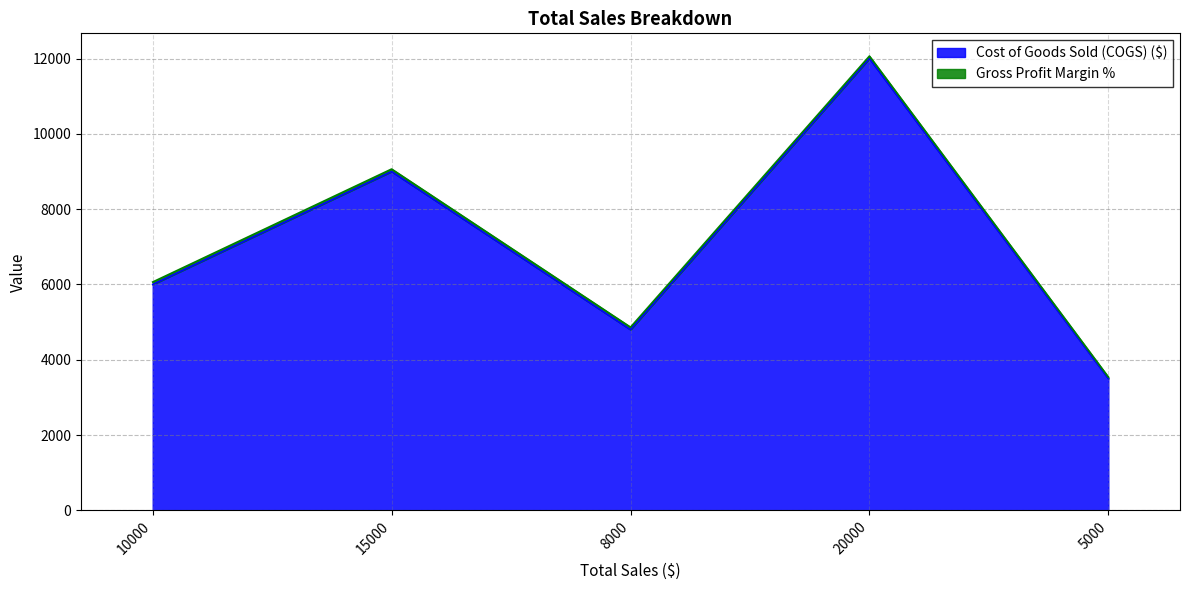

The chart shows a value of 3096 at 10000. True or false?

False